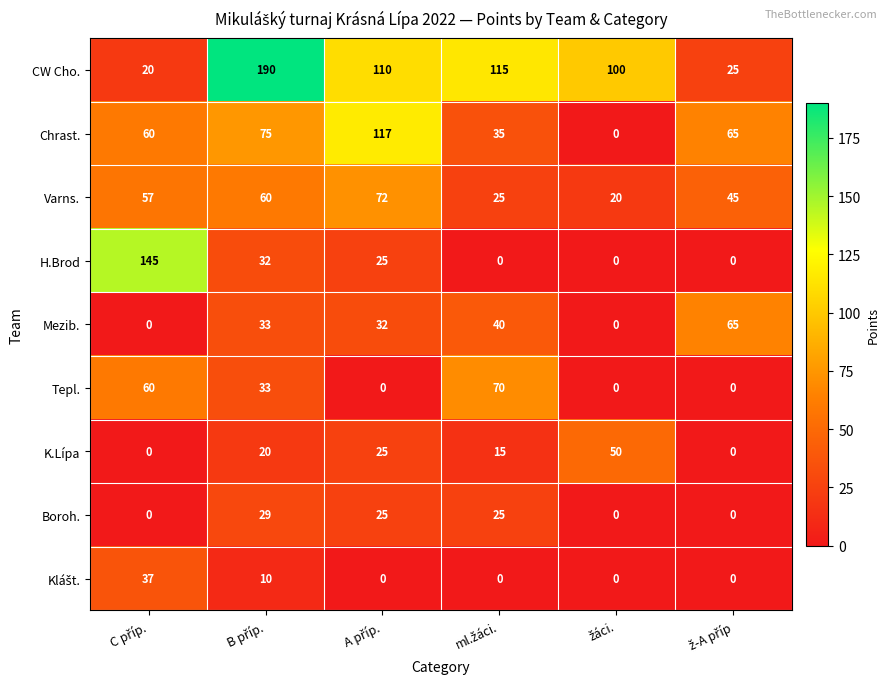

Which series has the widest spread of values?

CW Cho.